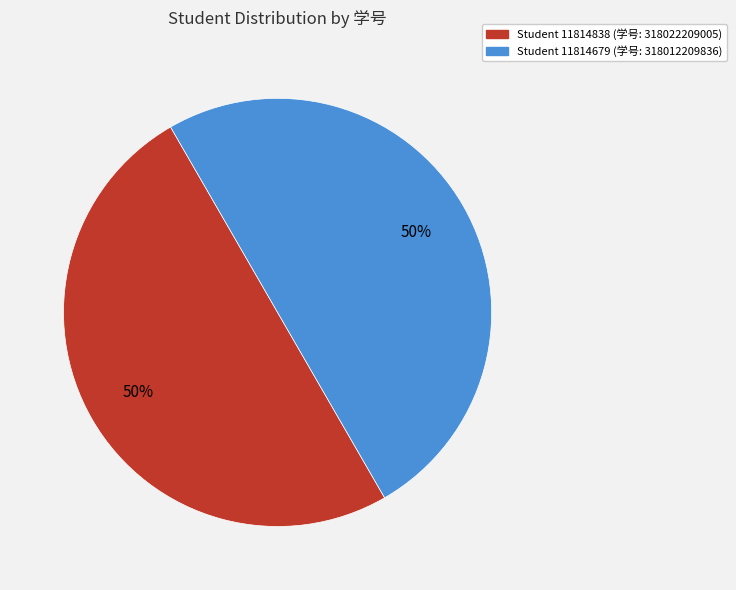

To the nearest percent, what is the average slice percentage?

50%